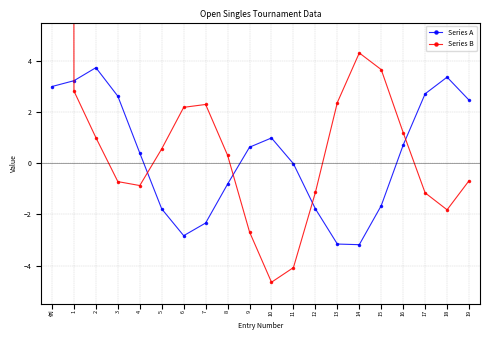

Rank the series by their maximum value, from highest to lowest.

Series B, Series A